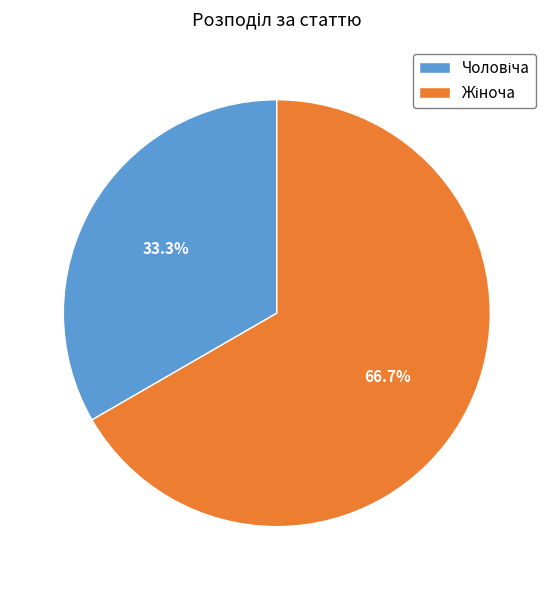

How many slices are in this pie chart?

2